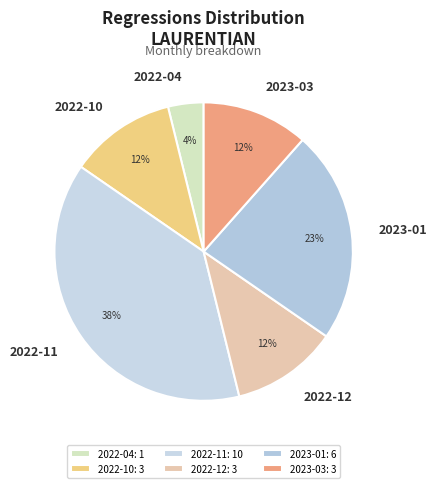

The 2023-03 slice represents 23% of the pie. True or false?

False